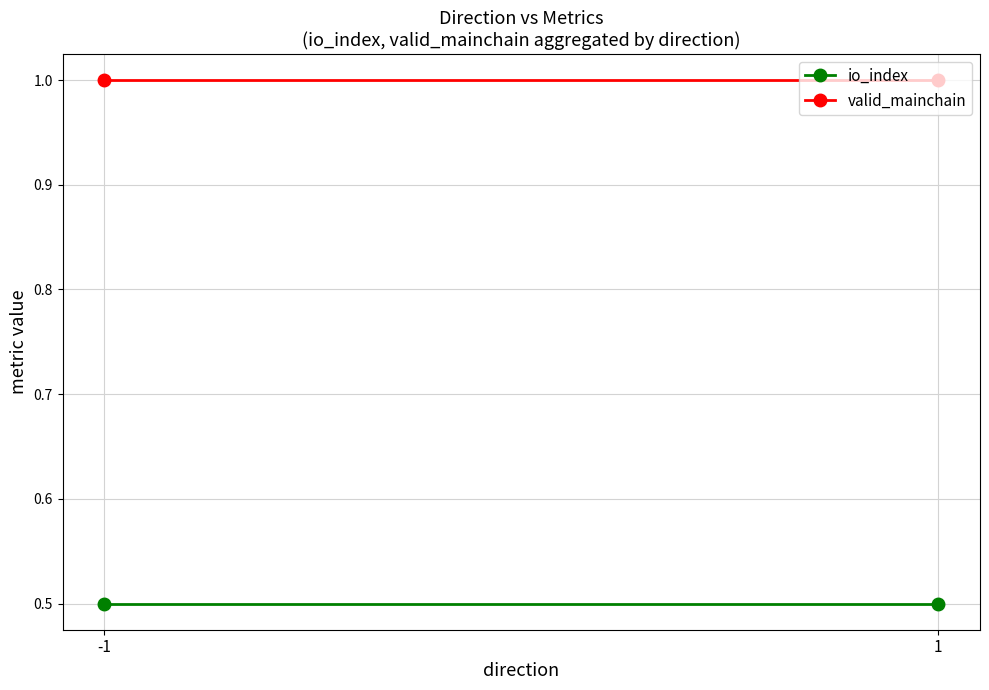

Is this an area chart (filled region under the line)?

No